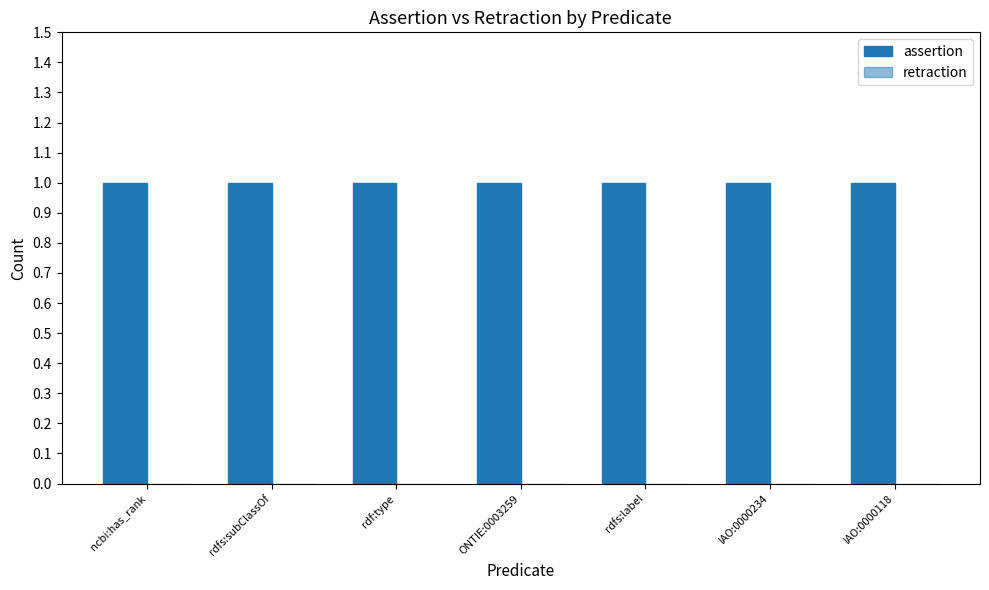

Which category has the highest value across all series?

ncbi:has_rank